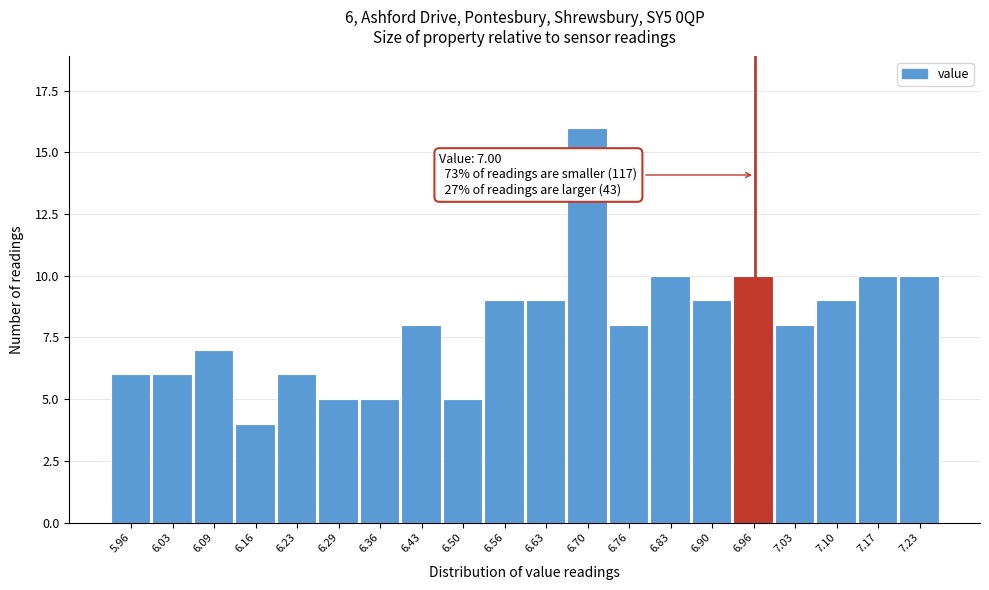

Reading left to right, list all the values displayed in this chart.

6	6	7	4	6	5	5	8	5	9	9	16	8	10	9	10	8	9	10	10